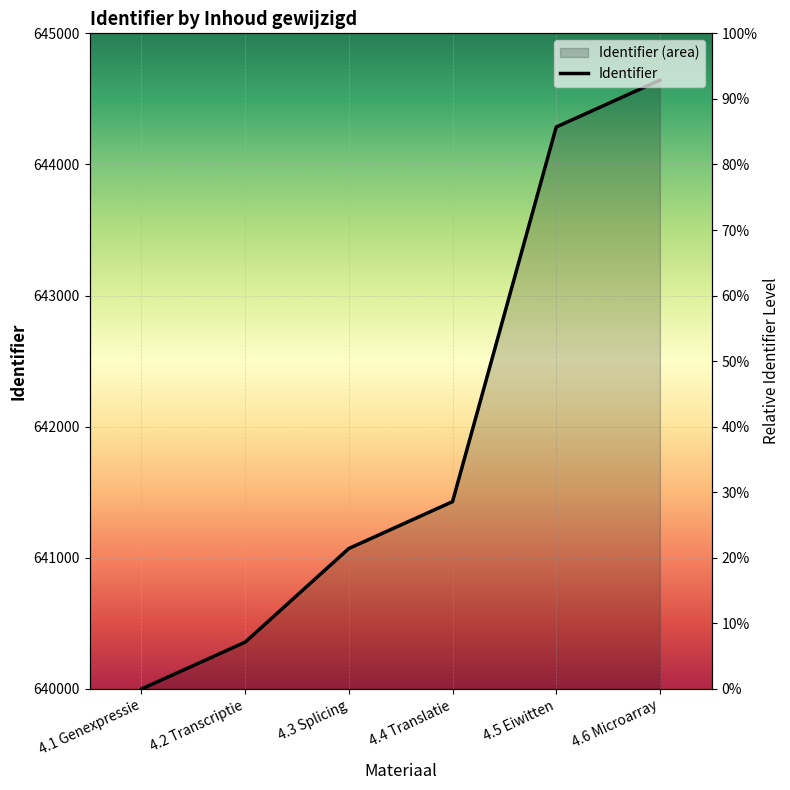

How many distinct data groups are displayed?

1